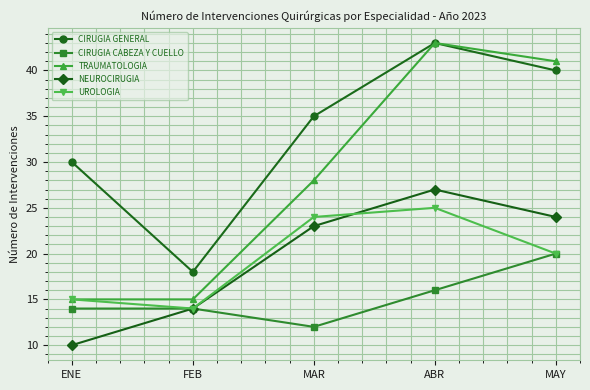

Read the CIRUGIA CABEZA Y CUELLO value at ABR.

16